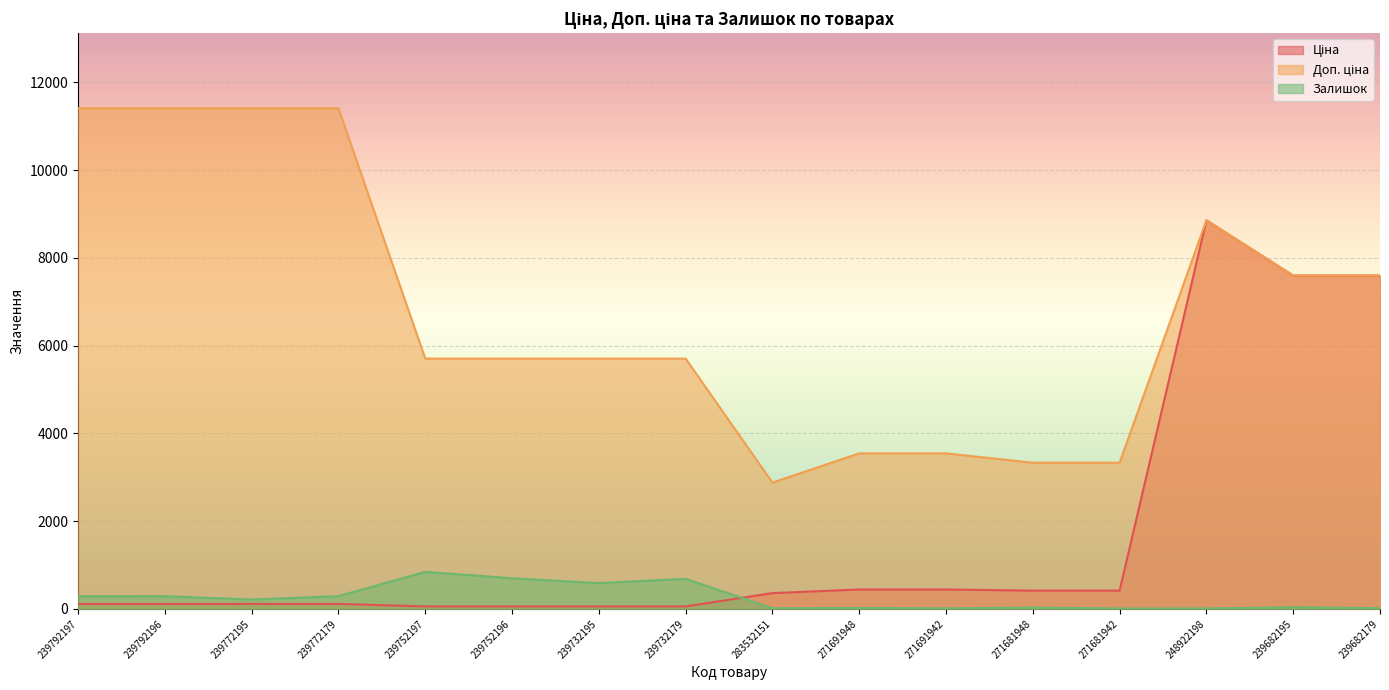

Does the chart display data point markers on the line(s)?

No